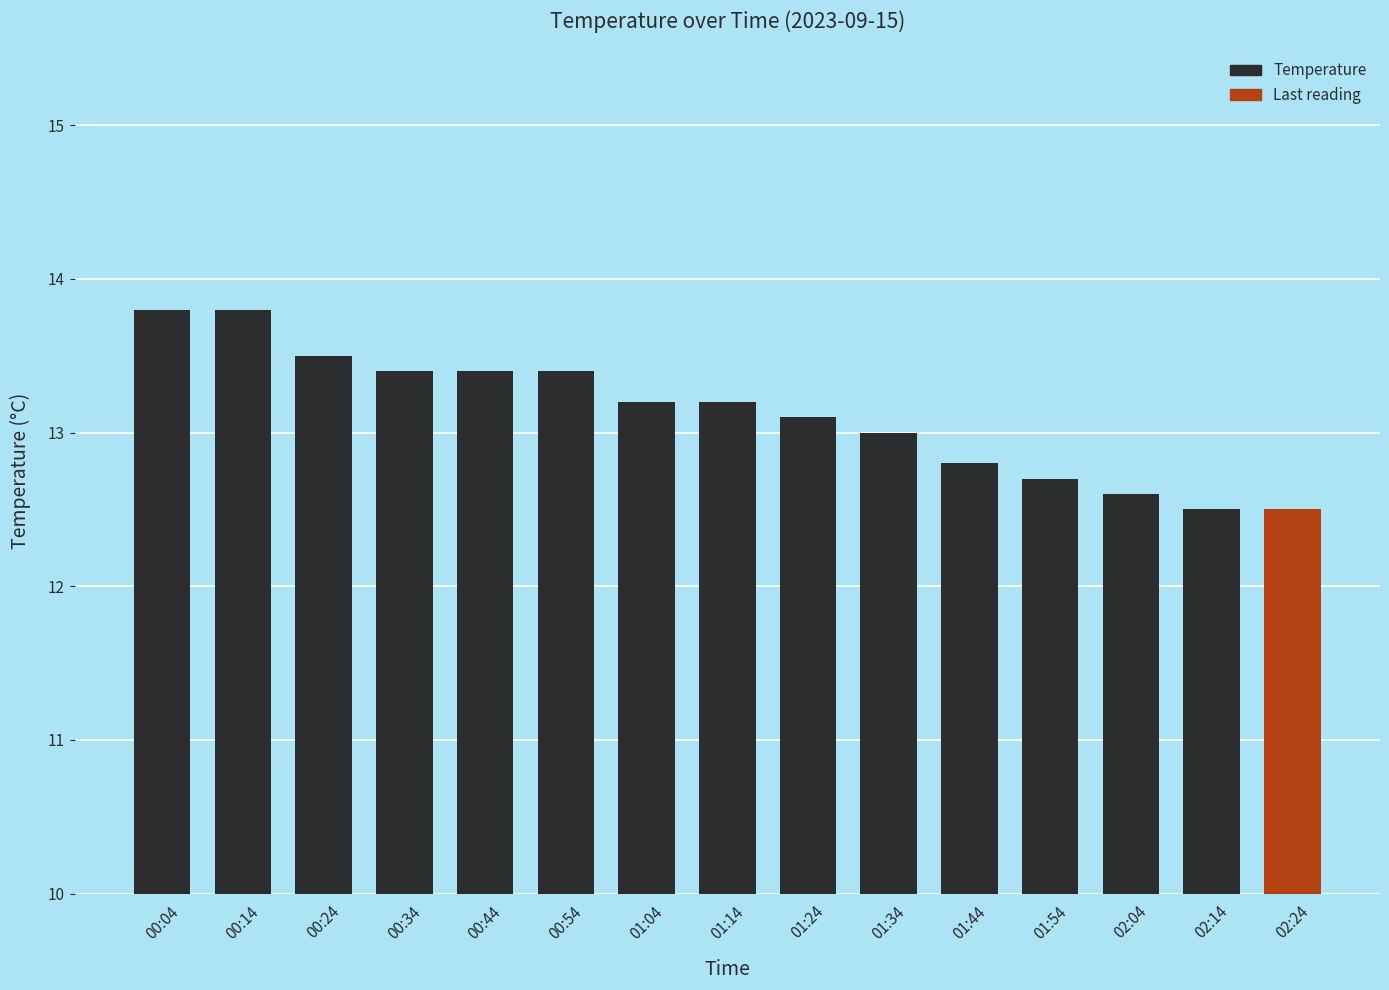

Where does the data first go above 13?

00:04